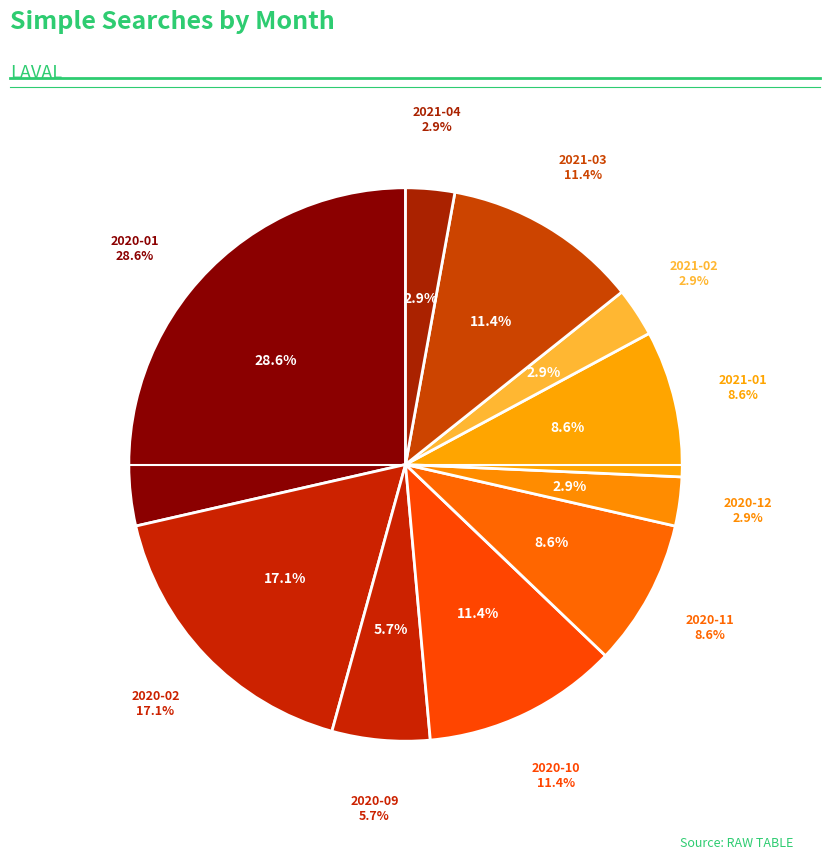

Is 2020-12 the majority of the pie?

No